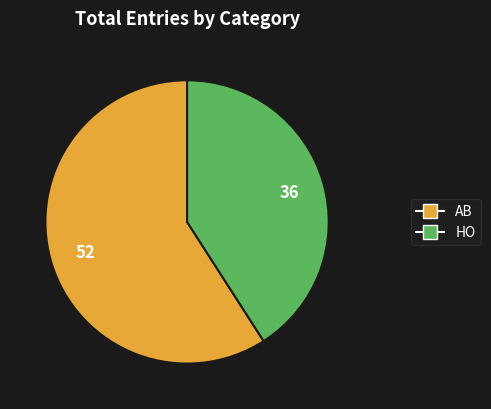

True or false: AB accounts for 44% of the total.

False